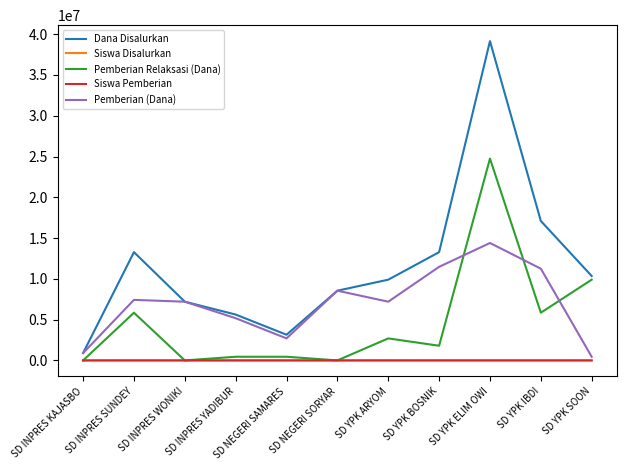

True or false: Pemberian (Dana) and Siswa Pemberian cross at least once.

False